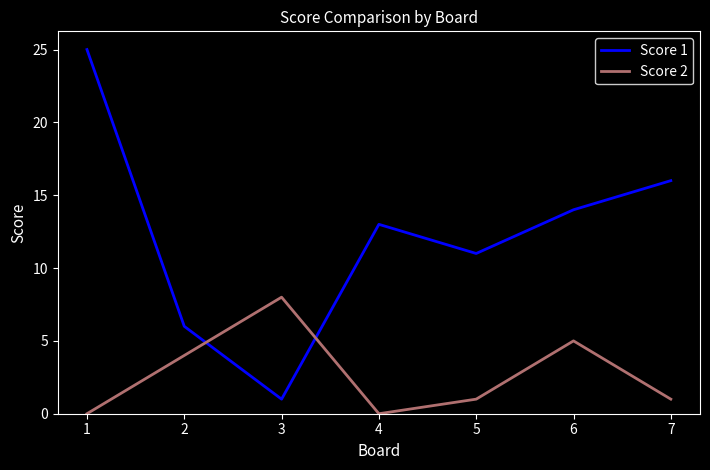

Between 2 and 6, which series saw the biggest shift?

Score 1